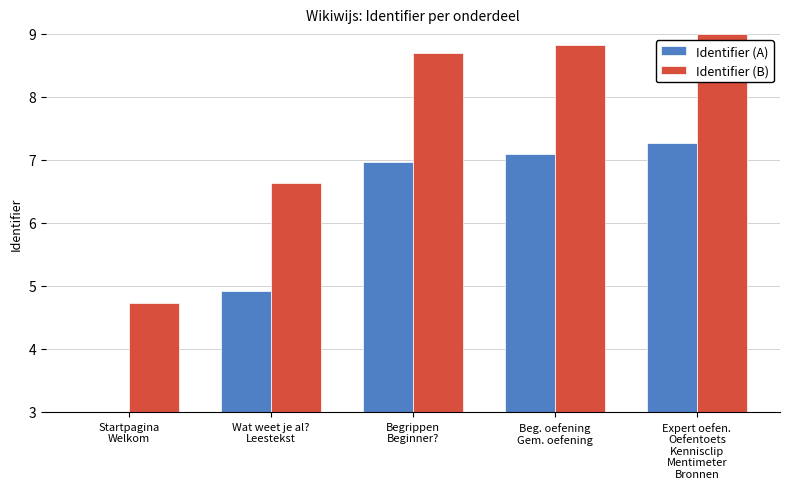

What is the average value of the Identifier (B) series?

7.6